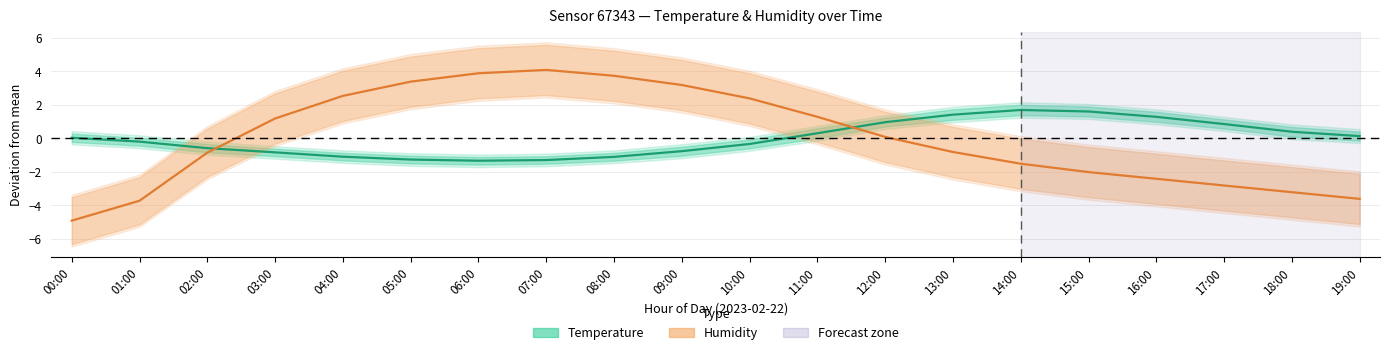

Count the number of data series in this chart.

2